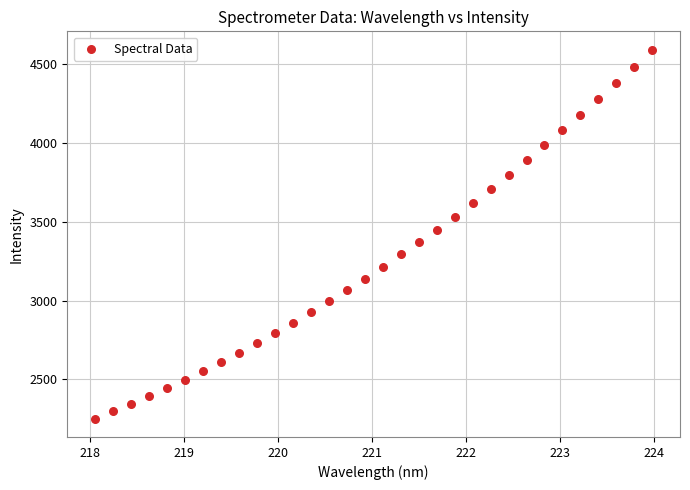

What is the range of Y values (max minus min)?

2337.3